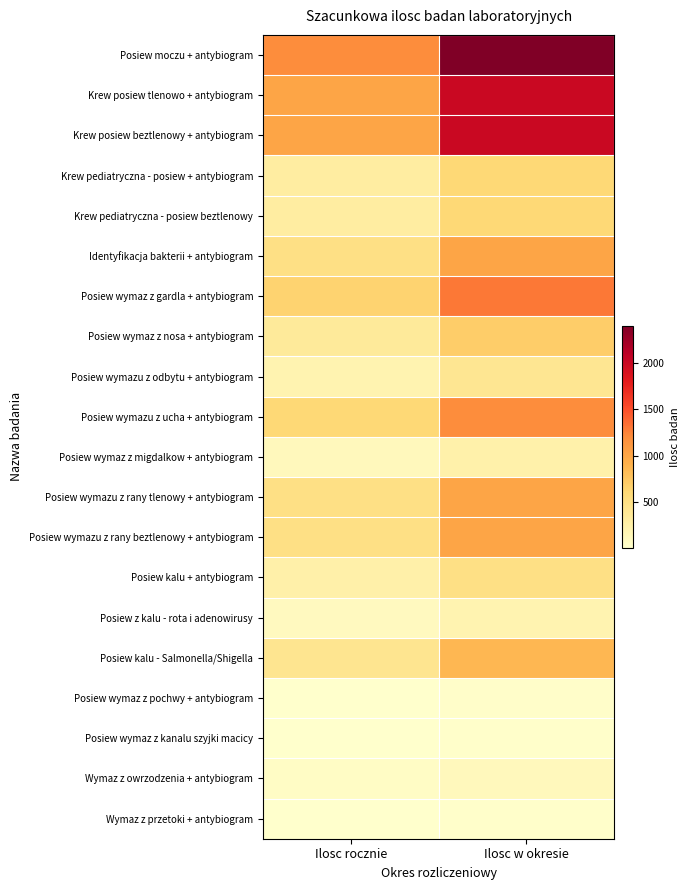

What is the difference between the highest and lowest values at Ilosc w okresie?

2380